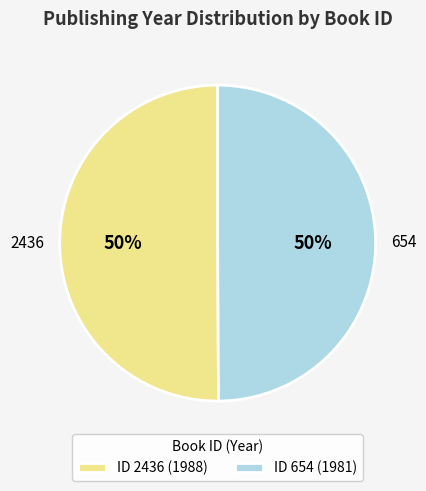

Is it true that 2436 is 42% of the pie?

False